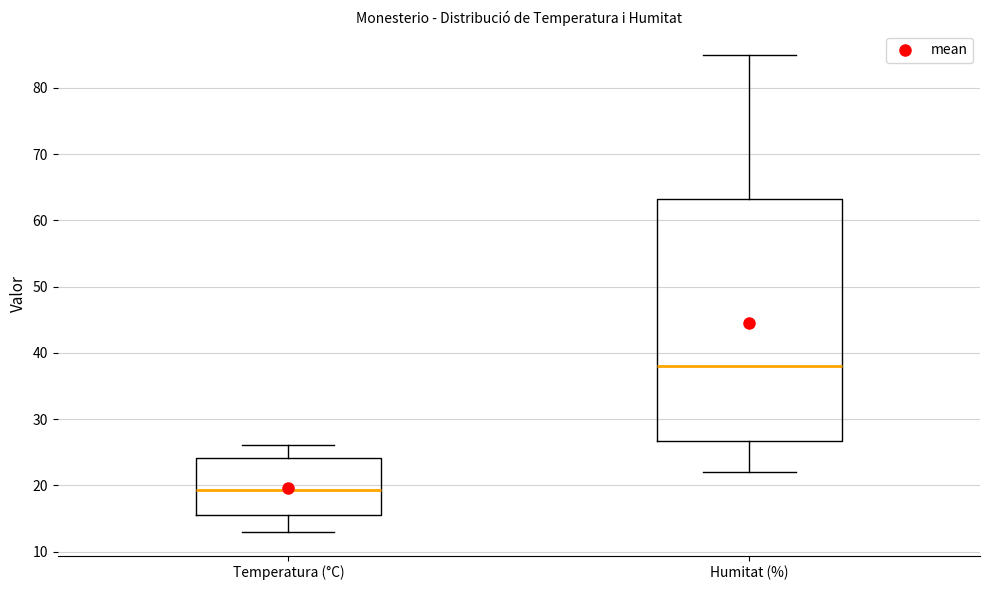

Where does the upper whisker of the box for Temperatura (°C) end on the y-axis? The values are not printed on the chart, so give them approximately, as read against the axis.

26